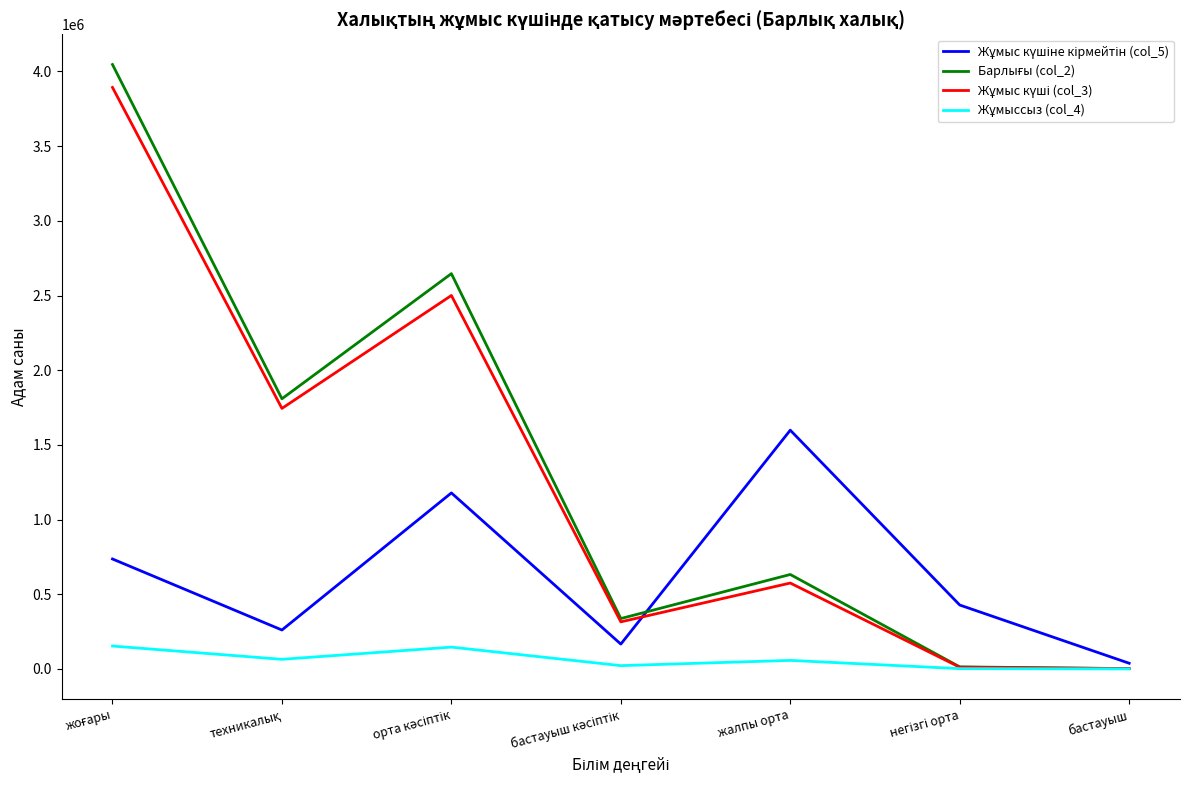

What is the greatest value displayed?

4046618